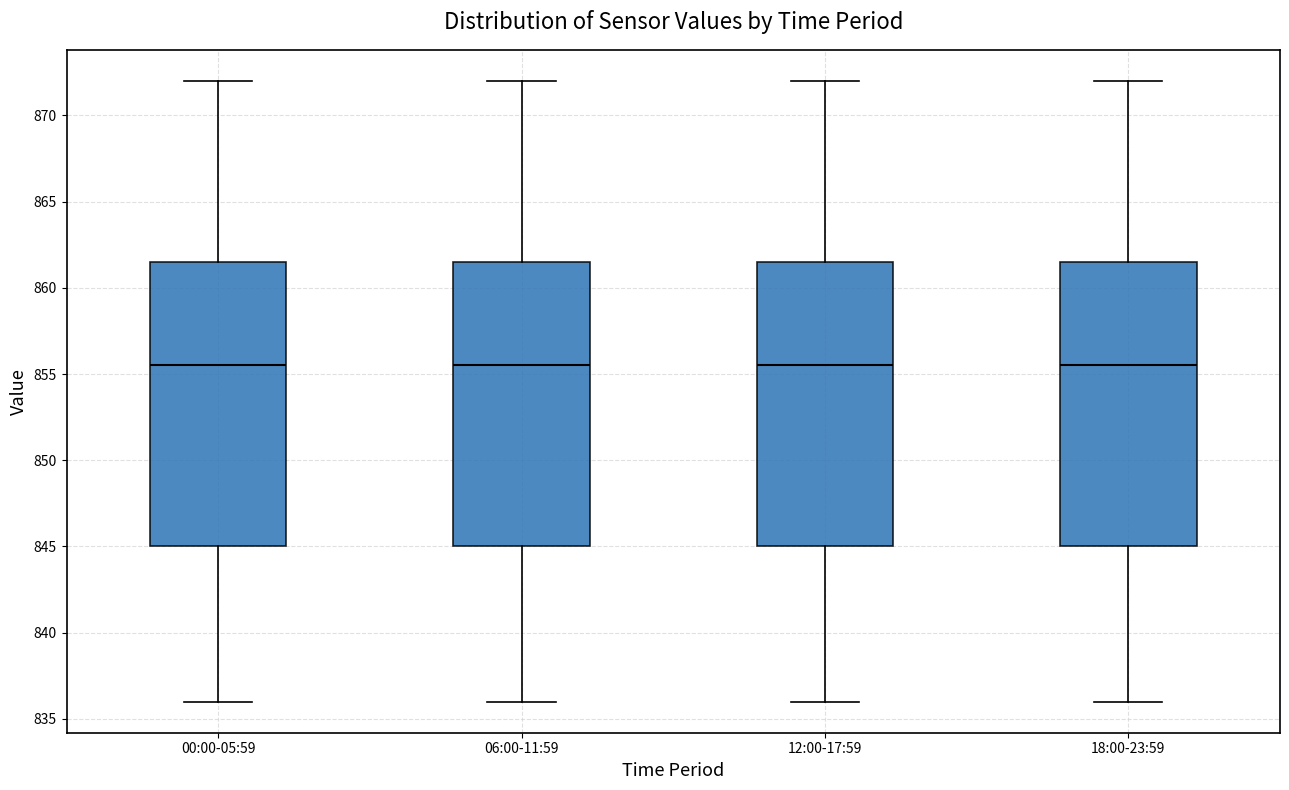

Where does the median line of the box for 18:00-23:59 sit on the y-axis? The values are not printed on the chart, so give them approximately, as read against the axis.

855.5